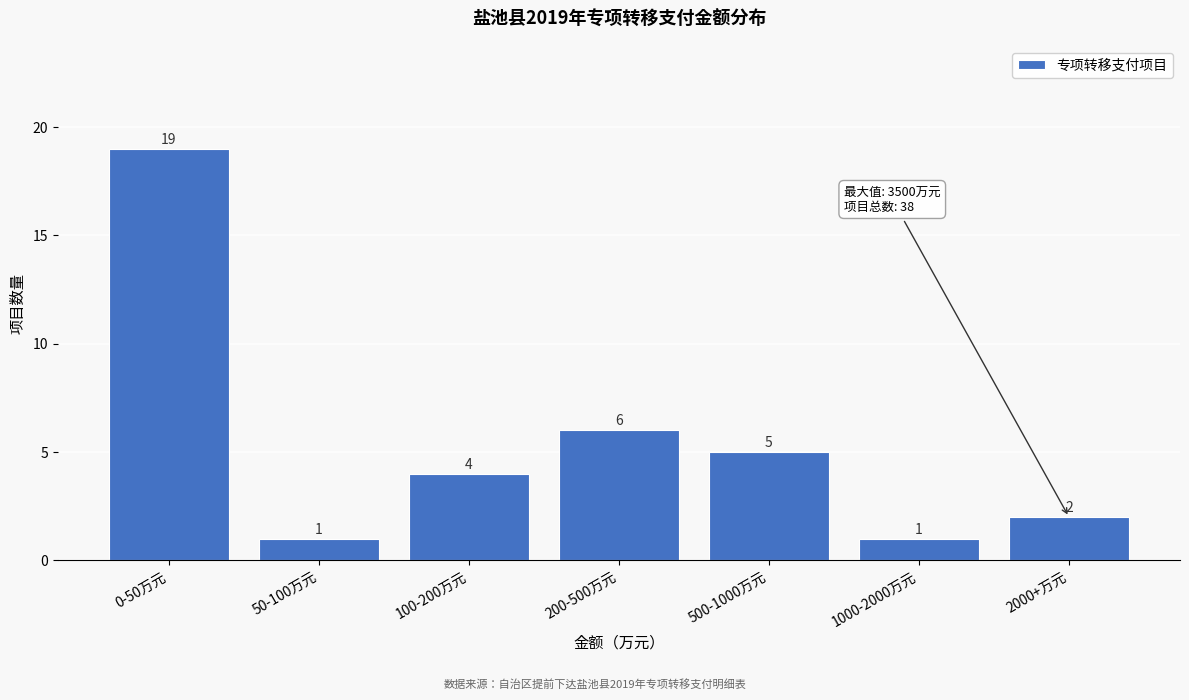

Reading right to left, transcribe all the data shown in this chart.

2000+万元=2	1000-2000万元=1	500-1000万元=5	200-500万元=6	100-200万元=4	50-100万元=1	0-50万元=19